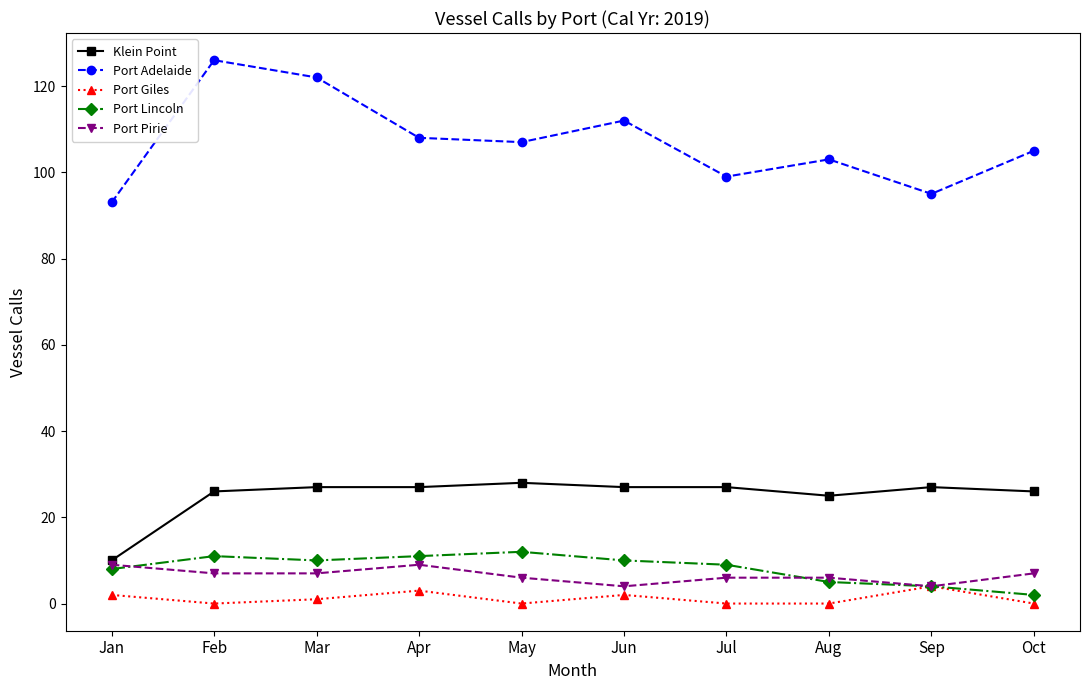

What is the value of the Port Giles point at the 4th from the left?

3